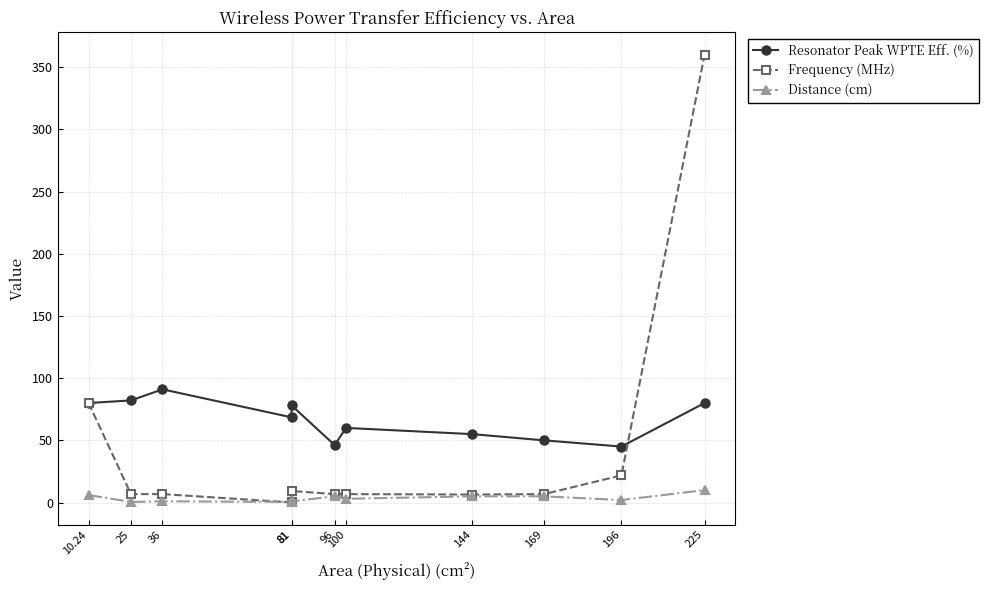

At which category does the chart reach its minimum across all series?

81